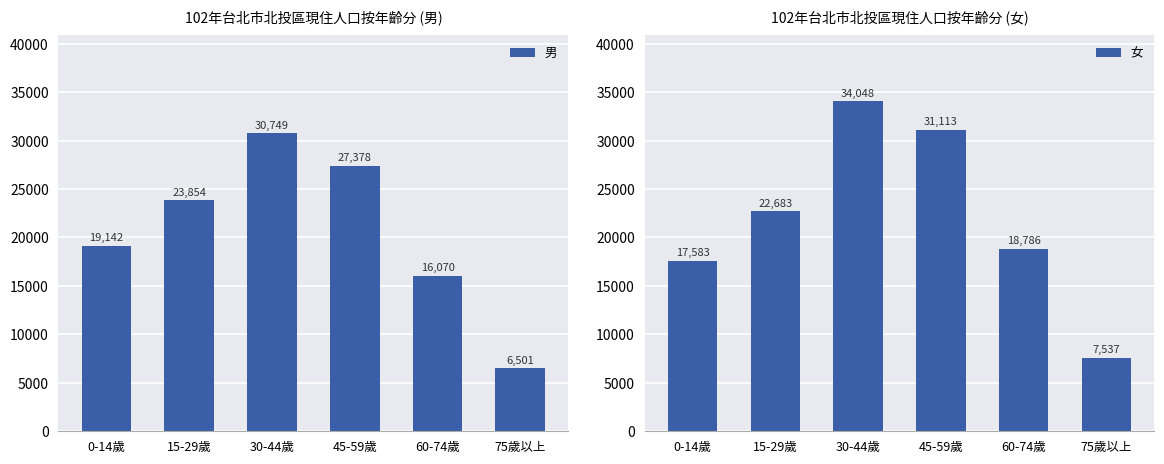

How many values in the 男 series are below 23854?

3